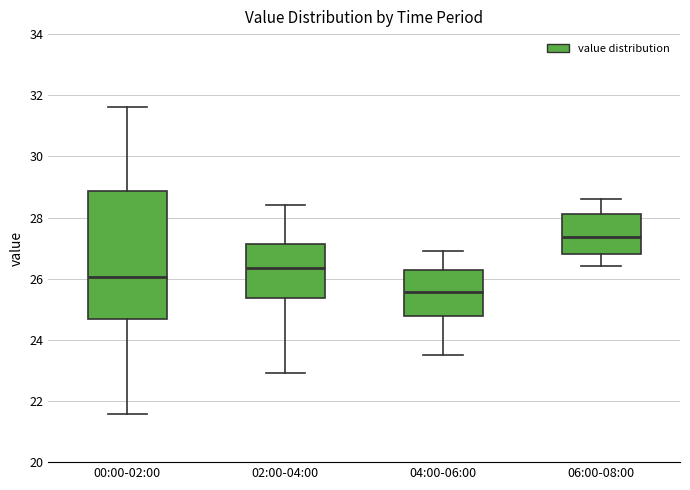

Where is the upper edge of the box for 06:00-08:00 on the y-axis? The values are not printed on the chart, so give them approximately, as read against the axis.

28.2